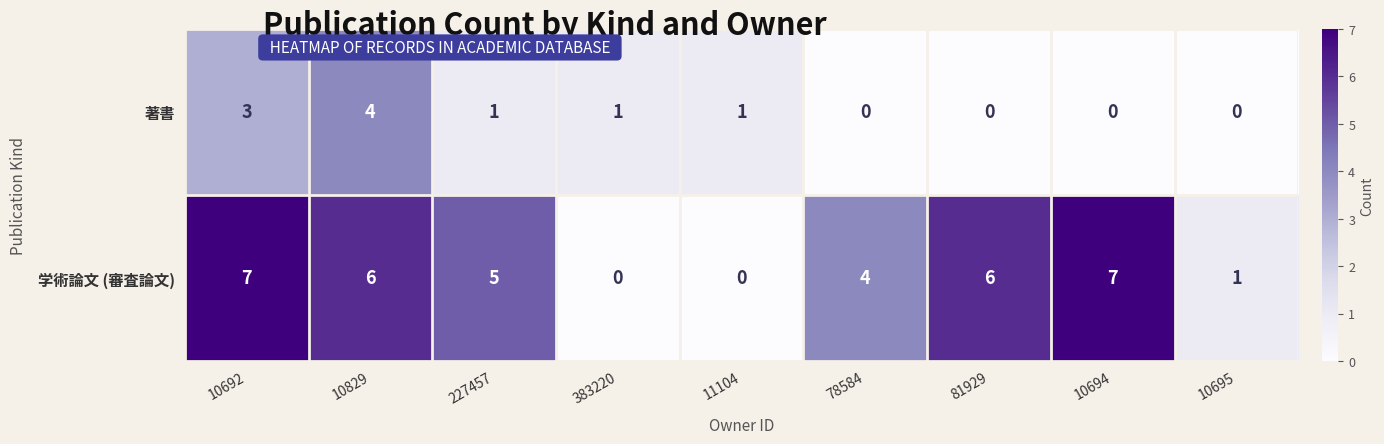

What is the greatest value displayed?

7